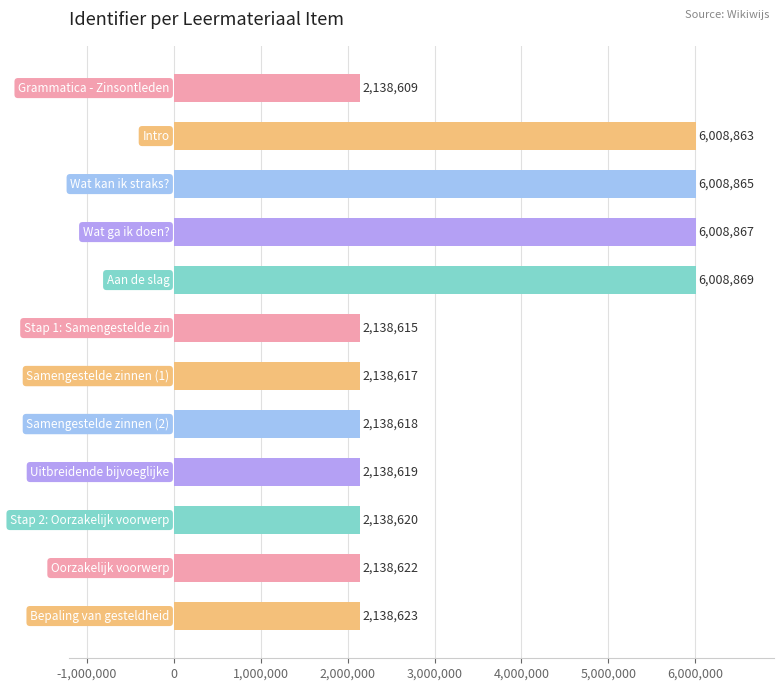

What is the difference between the maximum and minimum values?

3870260